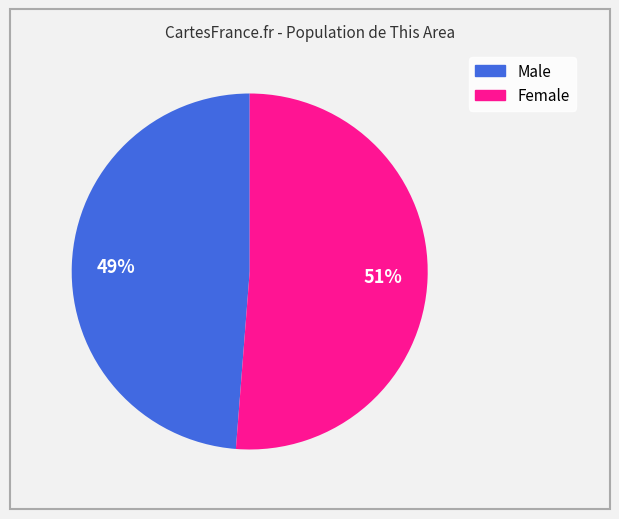

To the nearest percent, what percentage of the pie is Male?

49%